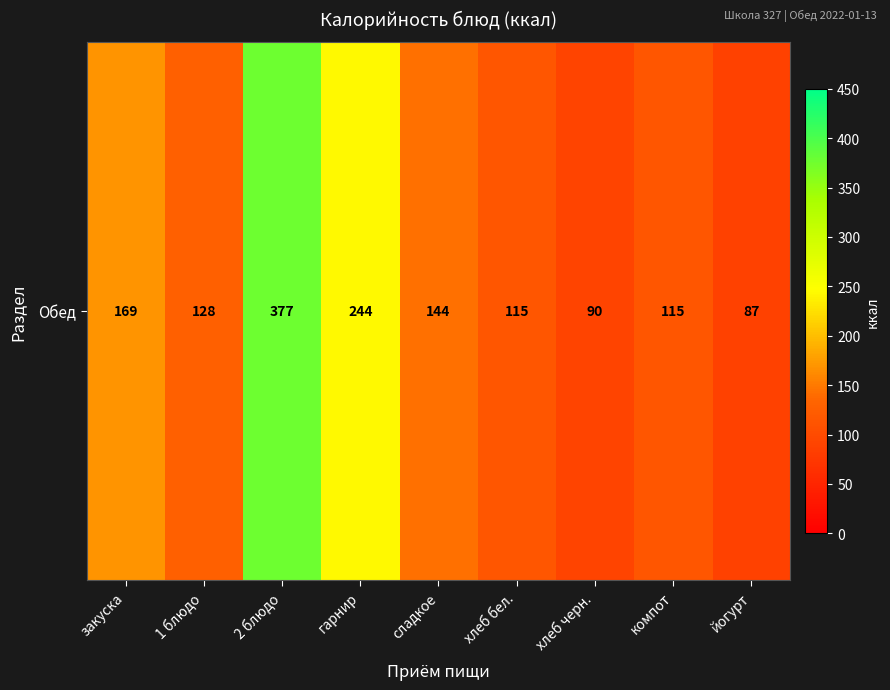

Rank the categories by value from lowest to highest.

йогурт, хлеб черн., хлеб бел., компот, 1 блюдо, сладкое, закуска, гарнир, 2 блюдо